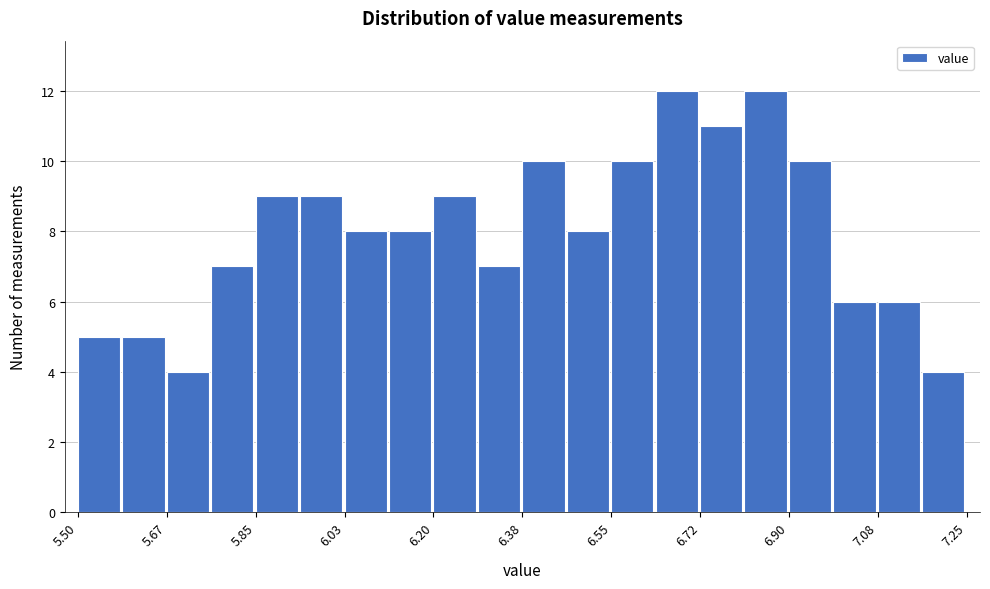

Reading left to right, list every bar in this chart as the range it spans on the x-axis followed by its height. Neither the bar edges nor the heights are printed on the chart, so give them approximately, as read against the axes.

5.50 to 5.58: 5
5.58 to 5.68: 5
5.68 to 5.76: 4
5.76 to 5.86: 7
5.86 to 5.94: 9
5.94 to 6.02: 9
6.02 to 6.12: 8
6.12 to 6.20: 8
6.20 to 6.28: 9
6.28 to 6.38: 7
6.38 to 6.46: 10
6.46 to 6.56: 8
6.56 to 6.64: 10
6.64 to 6.72: 12
6.72 to 6.82: 11
6.82 to 6.90: 12
6.90 to 6.98: 10
6.98 to 7.08: 6
7.08 to 7.16: 6
7.16 to 7.26: 4